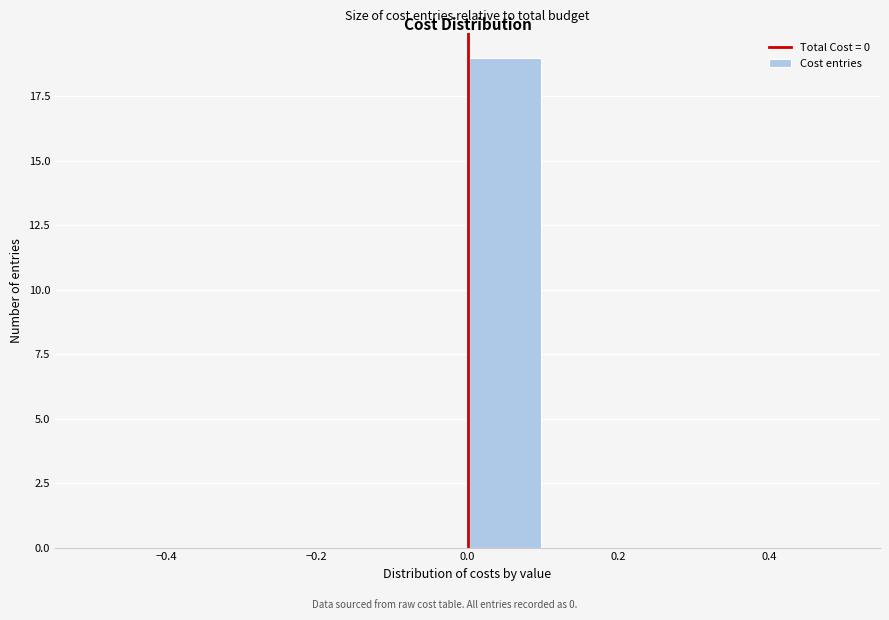

Reading left to right, transcribe this chart: for each bar, give the range it covers on the x-axis and its height. The values are not printed on the chart, so give them approximately, as read against the axis.

-0.5 to -0.4: 0
-0.4 to -0.3: 0
-0.3 to -0.2: 0
-0.2 to -0.1: 0
-0.1 to 0.0: 0
0.0 to 0.1: 19
0.1 to 0.2: 0
0.2 to 0.3: 0
0.3 to 0.4: 0
0.4 to 0.5: 0